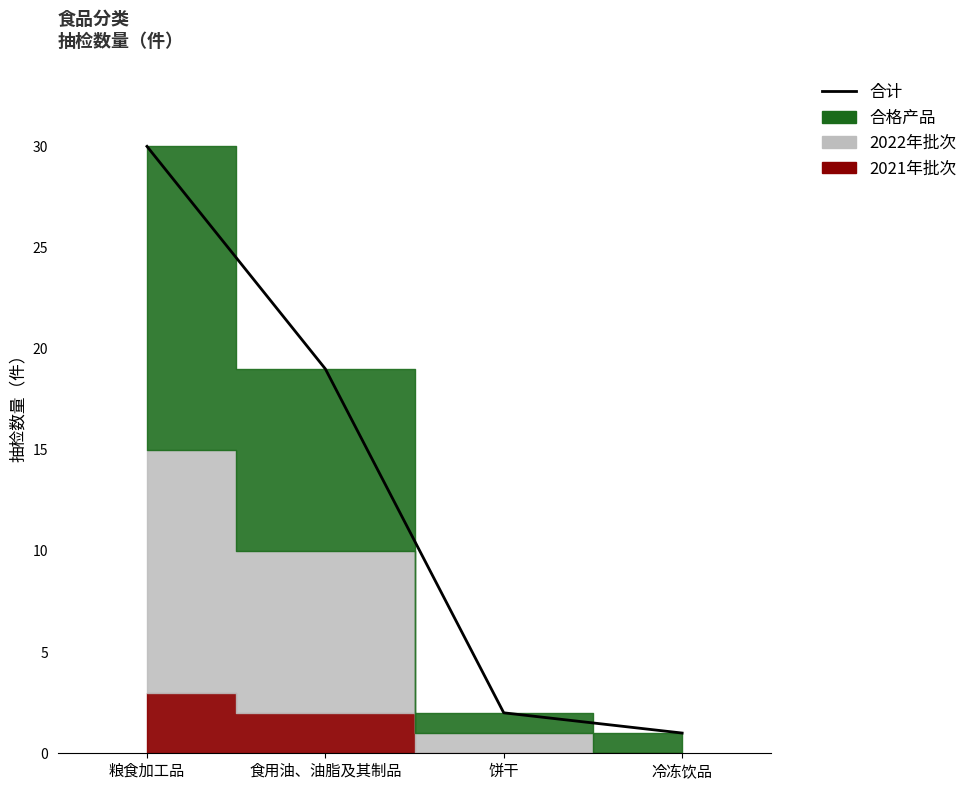

Approximately how many times larger is the value at 食用油、油脂及其制品 compared to 粮食加工品?

0.6